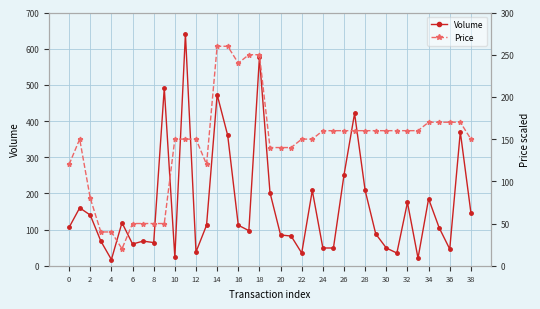

The Volume series shows 304.7 at 38. True or false?

False